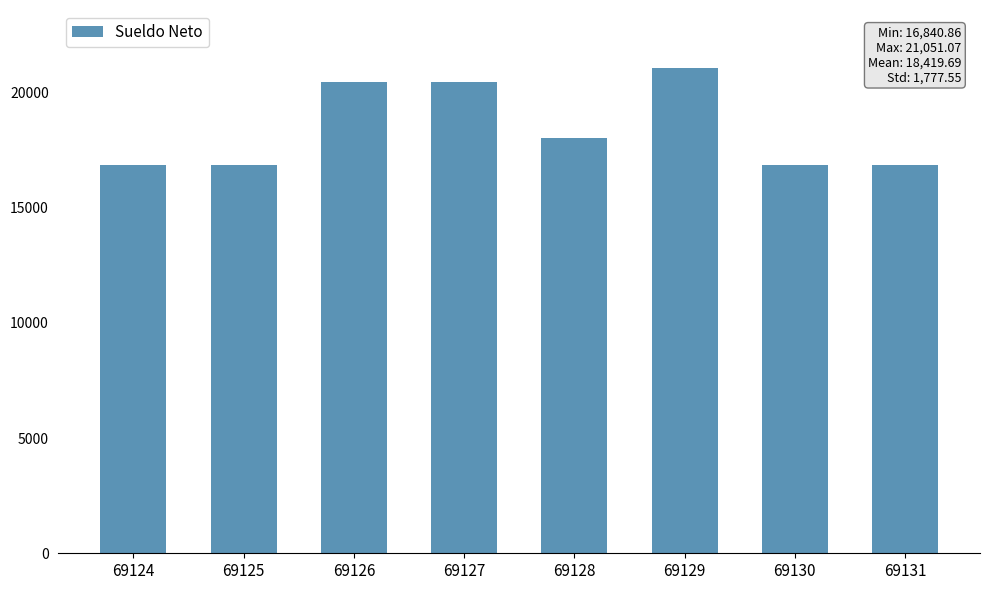

How many series are shown in this chart?

1